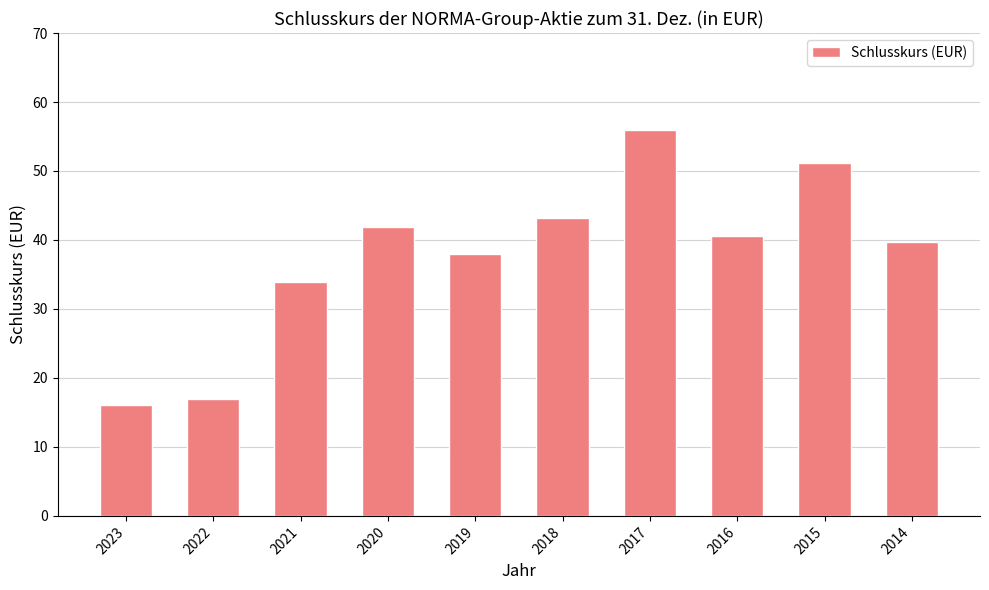

Rank the categories by value from lowest to highest.

2023, 2022, 2021, 2019, 2014, 2016, 2020, 2018, 2015, 2017